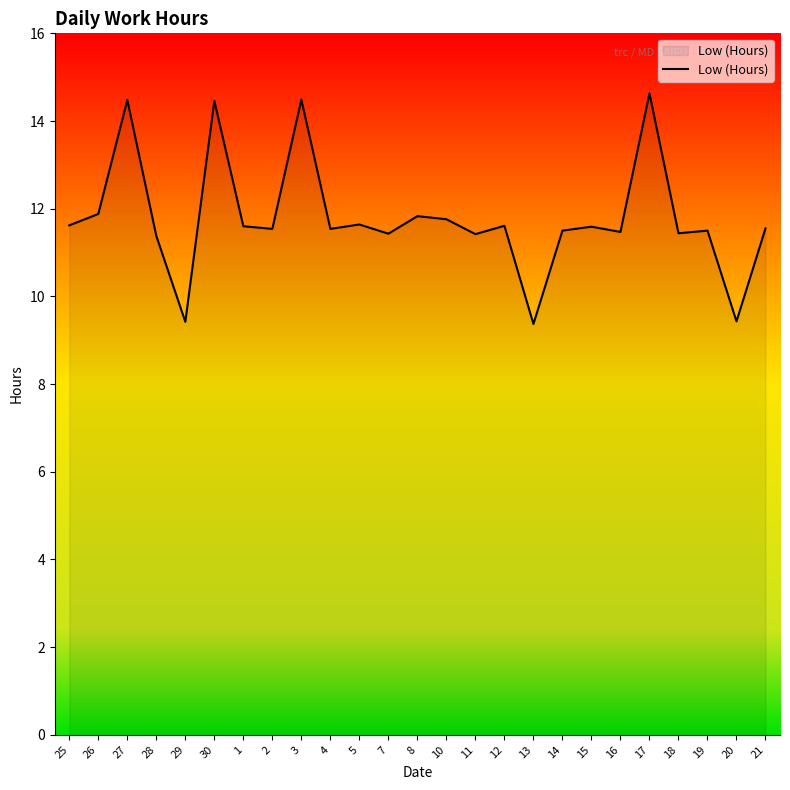

Which has a higher value, 28 or 13?

28